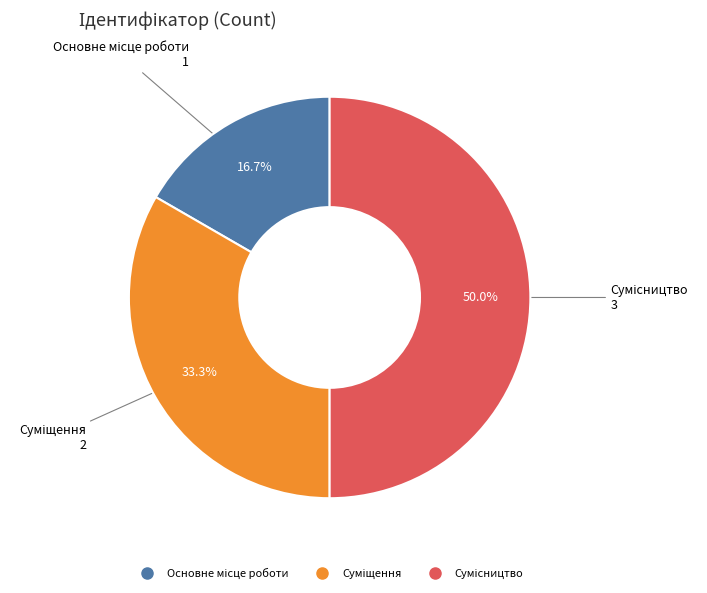

What percentage do Сумісництво and Основне місце роботи together represent?

66.7%